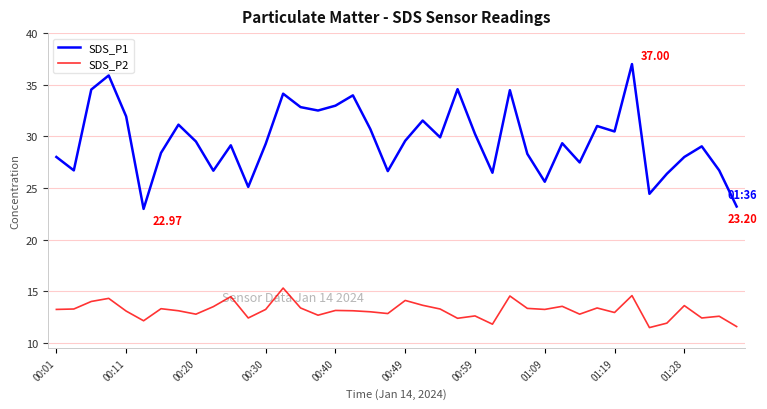

Which series has the largest range (max minus min)?

SDS_P1